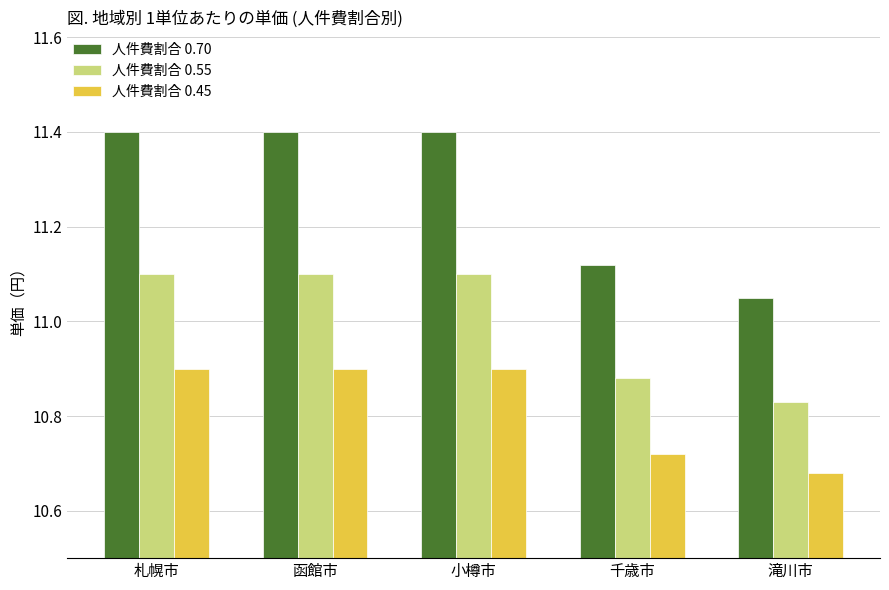

Which series has the largest total across all categories?

人件費割合 0.70